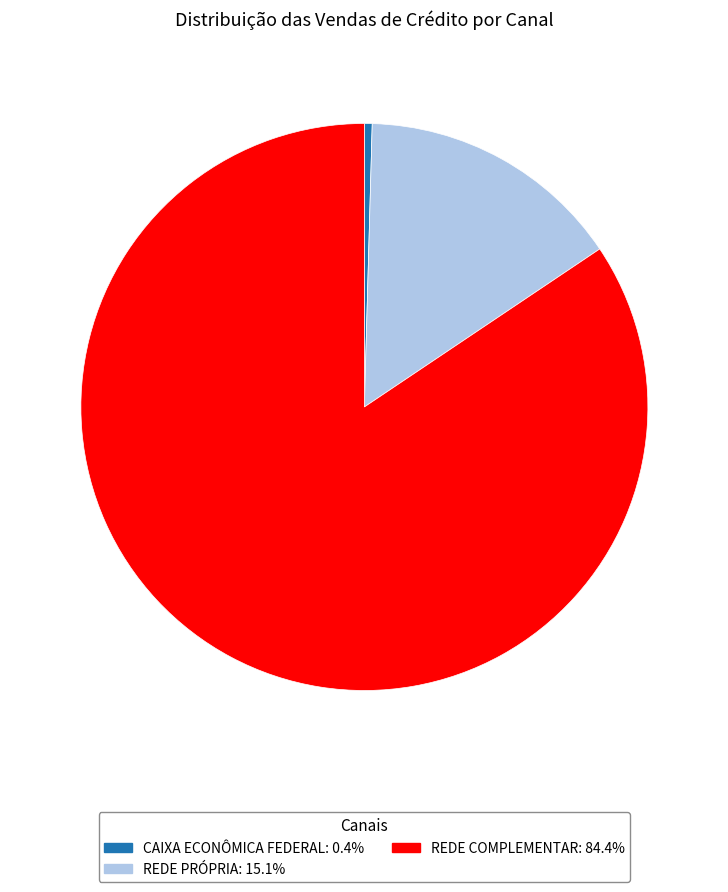

Is there any slice that represents more than half of the pie?

Yes